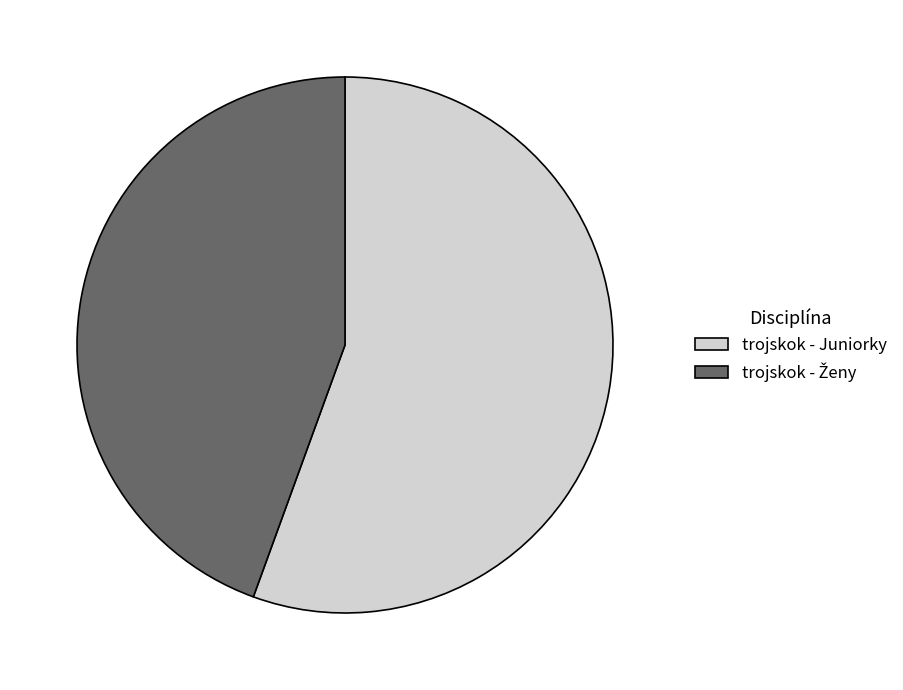

Does trojskok - Juniorky account for over 50% of the chart?

Yes